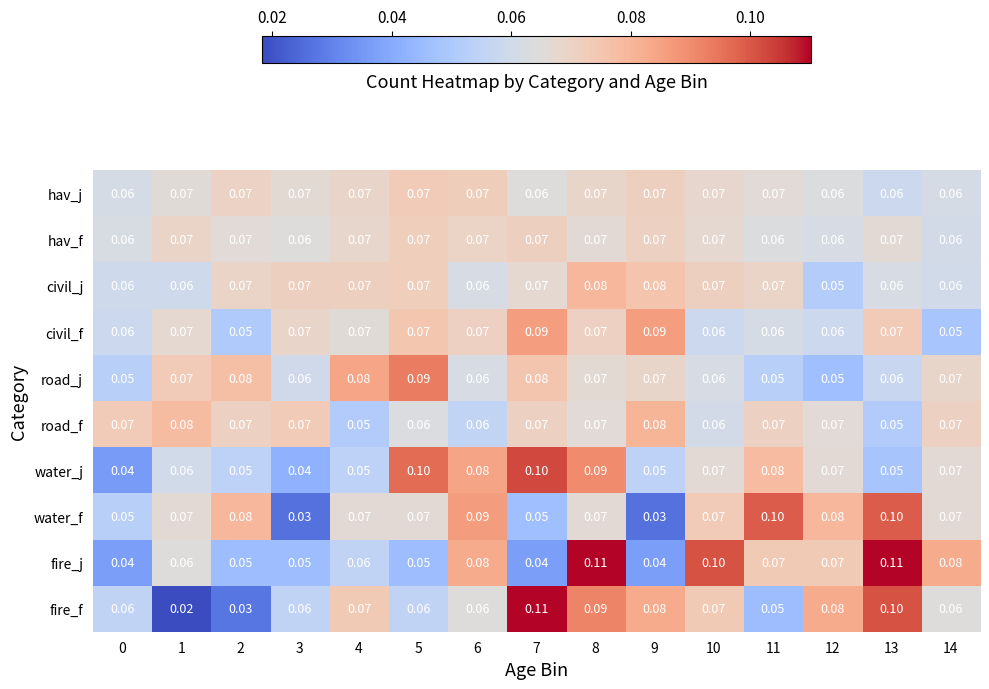

Which series has the largest total across all categories?

water_f